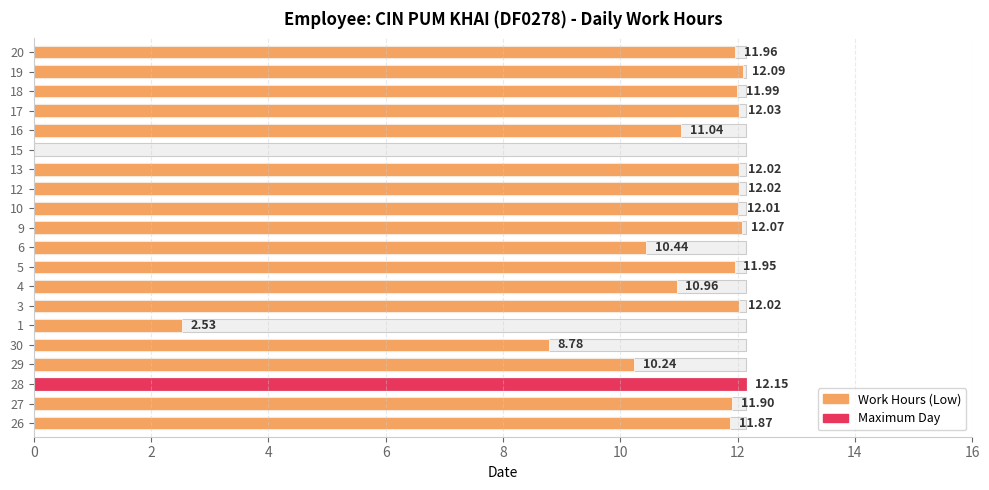

Is it true that the value at 6 is 5.0?

False